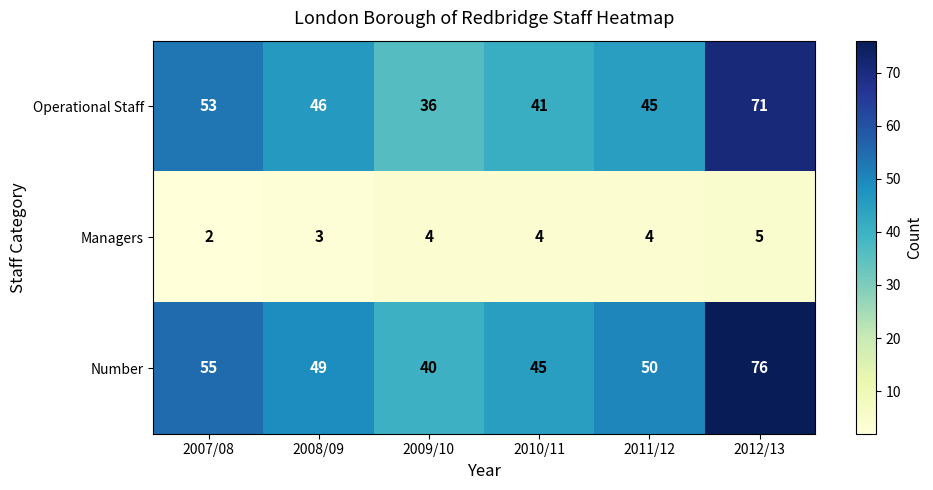

Which series has the largest total across all categories?

Number